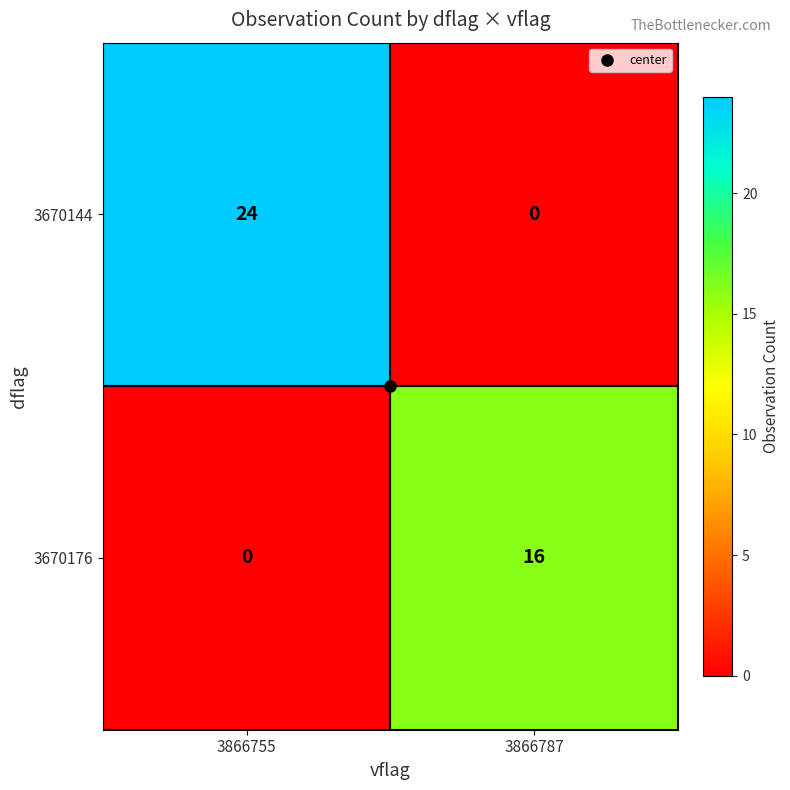

Between 3866755 and 3866787, which series saw the biggest shift?

3670144